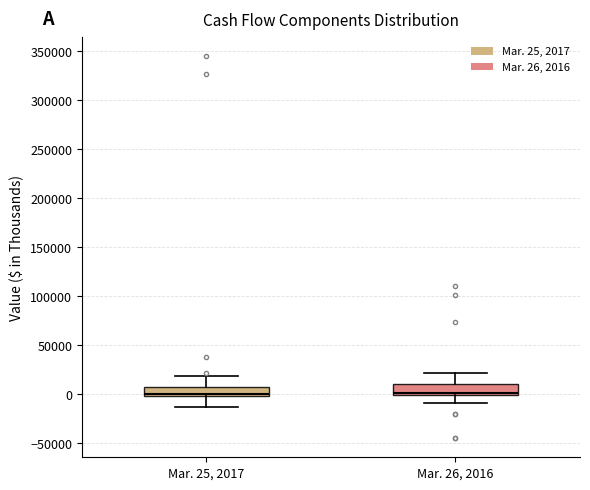

Reading left to right, transcribe this box plot: for each box, give where its median line is, the range the box spans, and where its two whiskers end, as read against the y-axis. The values are not printed on the chart, so give them approximately, as read against the axis.

Mar. 25, 2017: median 0 (just above the box's lower edge), box 0 to 5000, whiskers -15000 to 20000
Mar. 26, 2016: median 0 (just above the box's lower edge), box 0 to 10000, whiskers -10000 to 20000